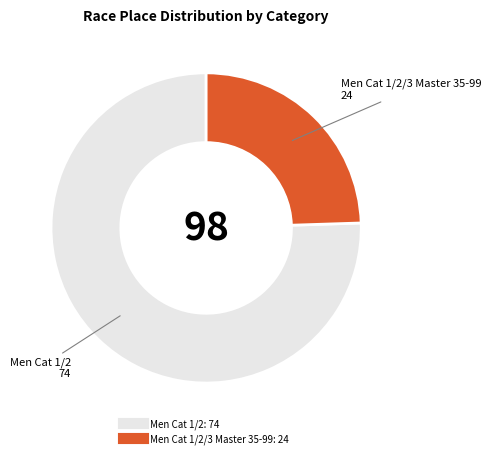

Is there a majority slice in this chart?

Yes